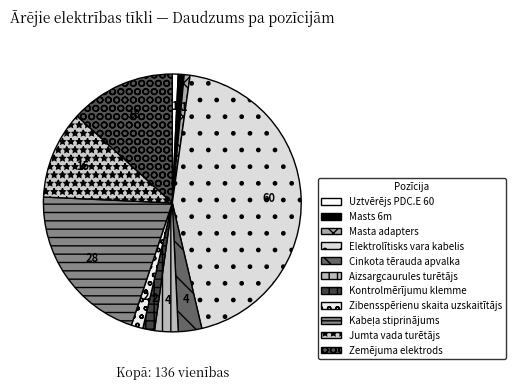

Count the number of slices in the pie.

11